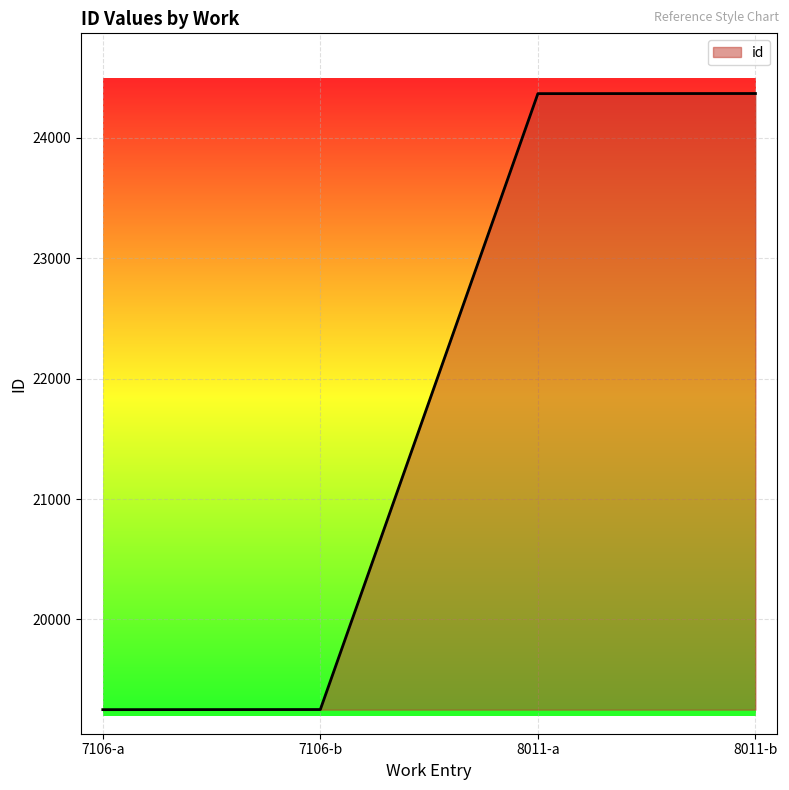

What is the maximum value shown in the chart?

24369